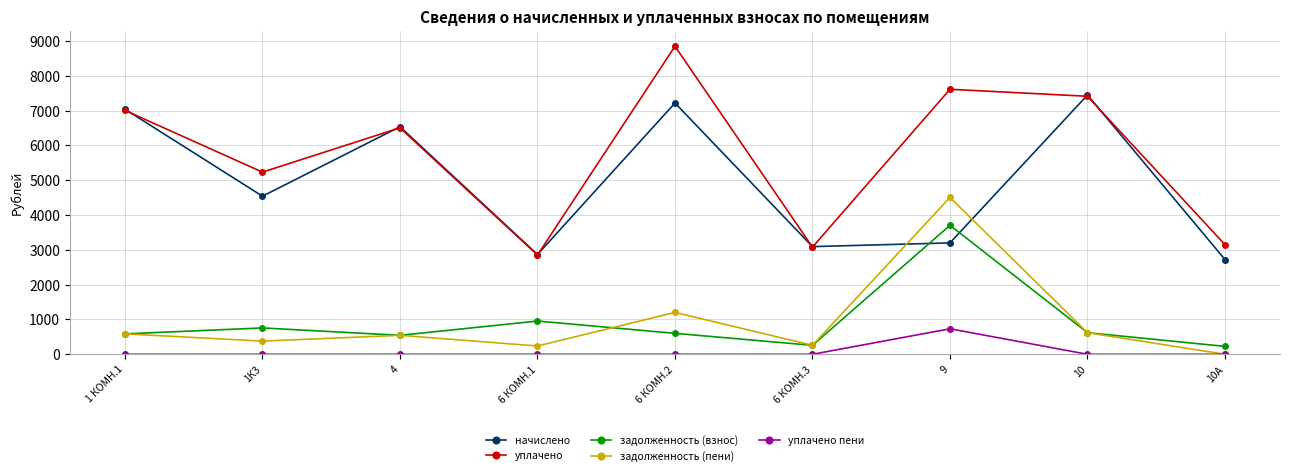

At how many categories does at least one series exceed 8833?

1